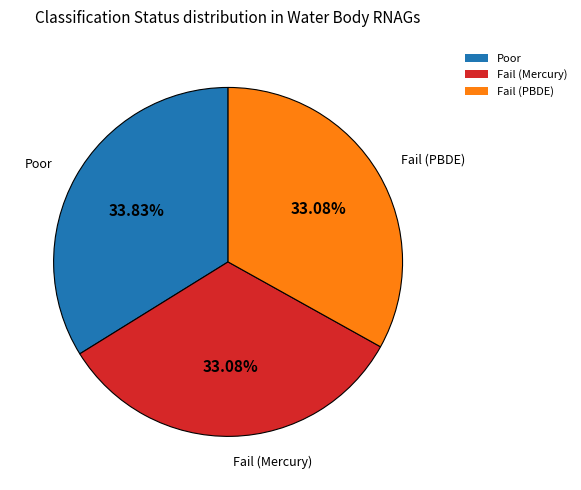

Is the sum of Poor and Fail (Mercury) greater than half?

Yes